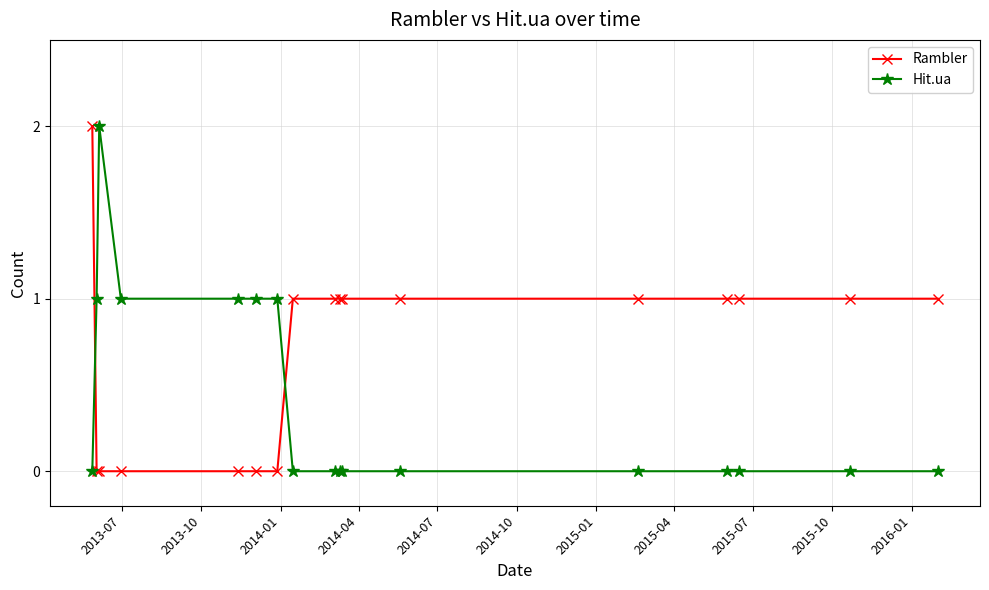

Which series has the largest total across all categories?

Rambler